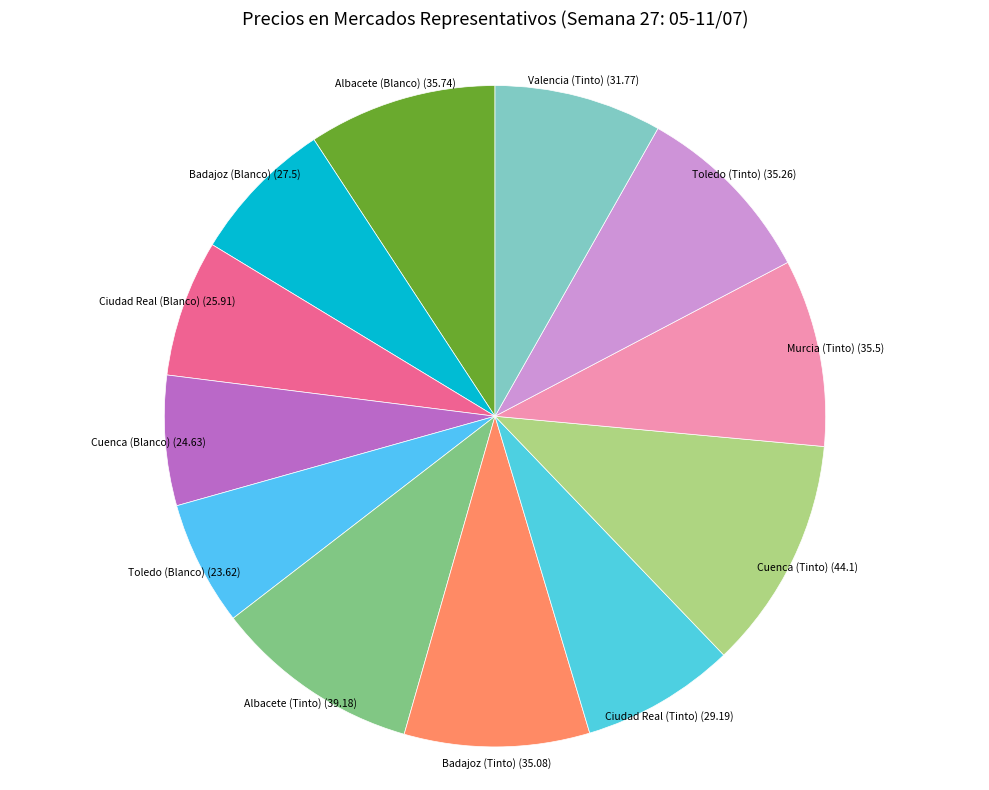

What is the largest slice in the pie chart?

Cuenca (Tinto)